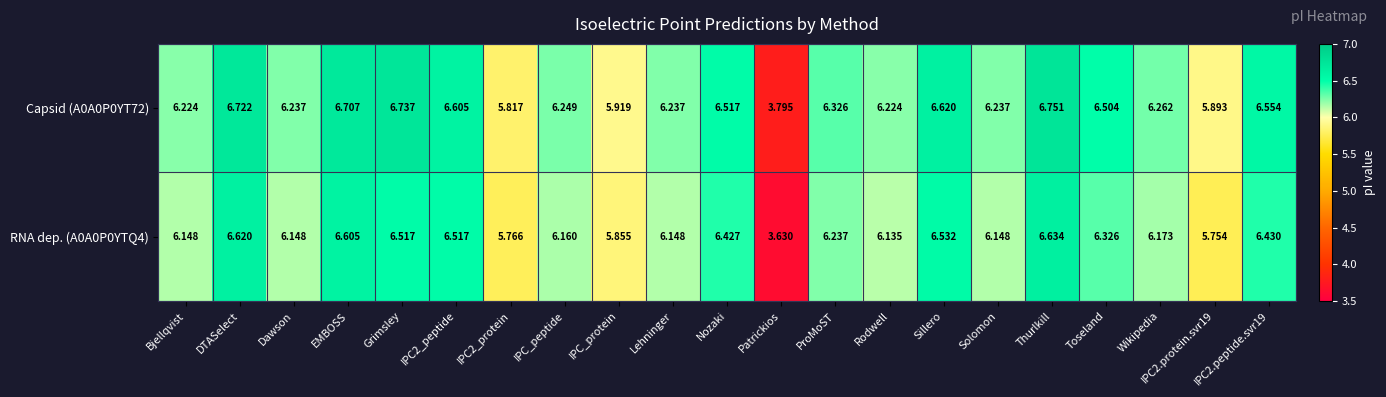

At which label does Capsid (A0A0P0YT72) reach its minimum?

Patrickios